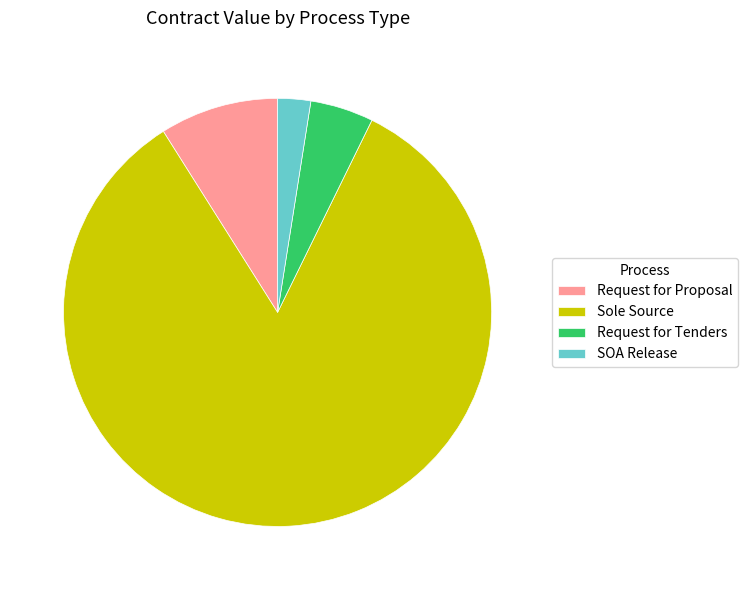

Do Sole Source and Request for Proposal together represent more than half of the pie?

Yes